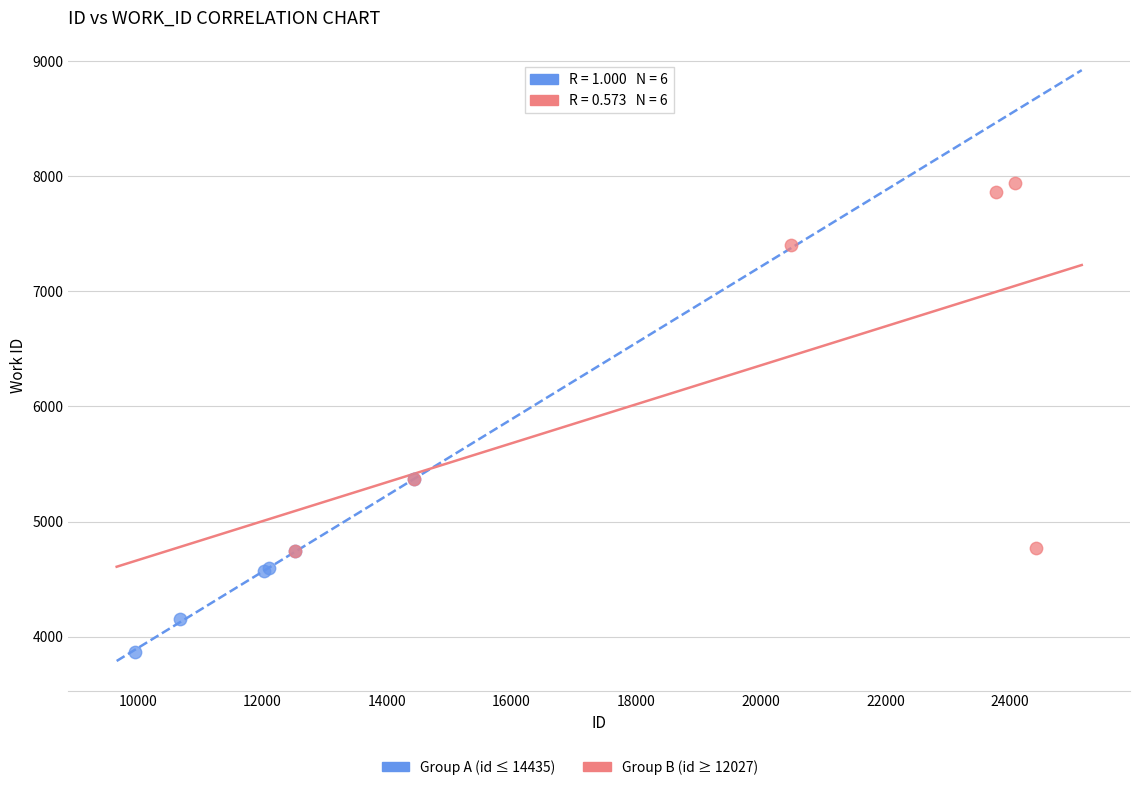

Which series has the largest Y range (max minus min)?

Group B (id ≥ 12027)